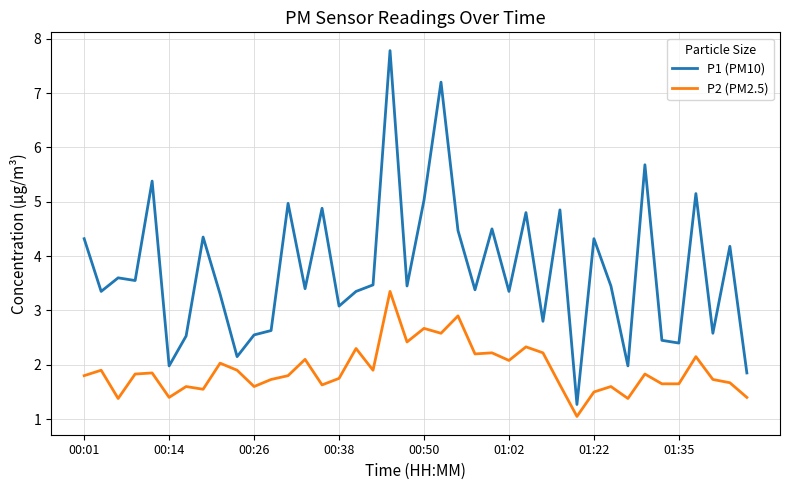

Which series has the largest total across all categories?

P1 (PM10)